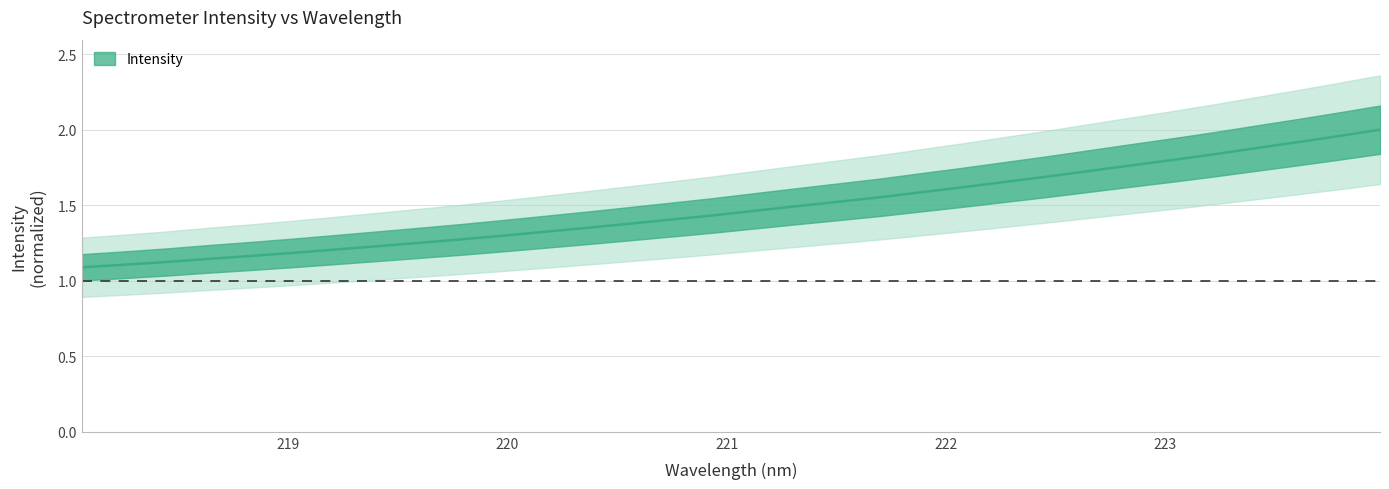

What is the value of the 4th point from the left?

1.1